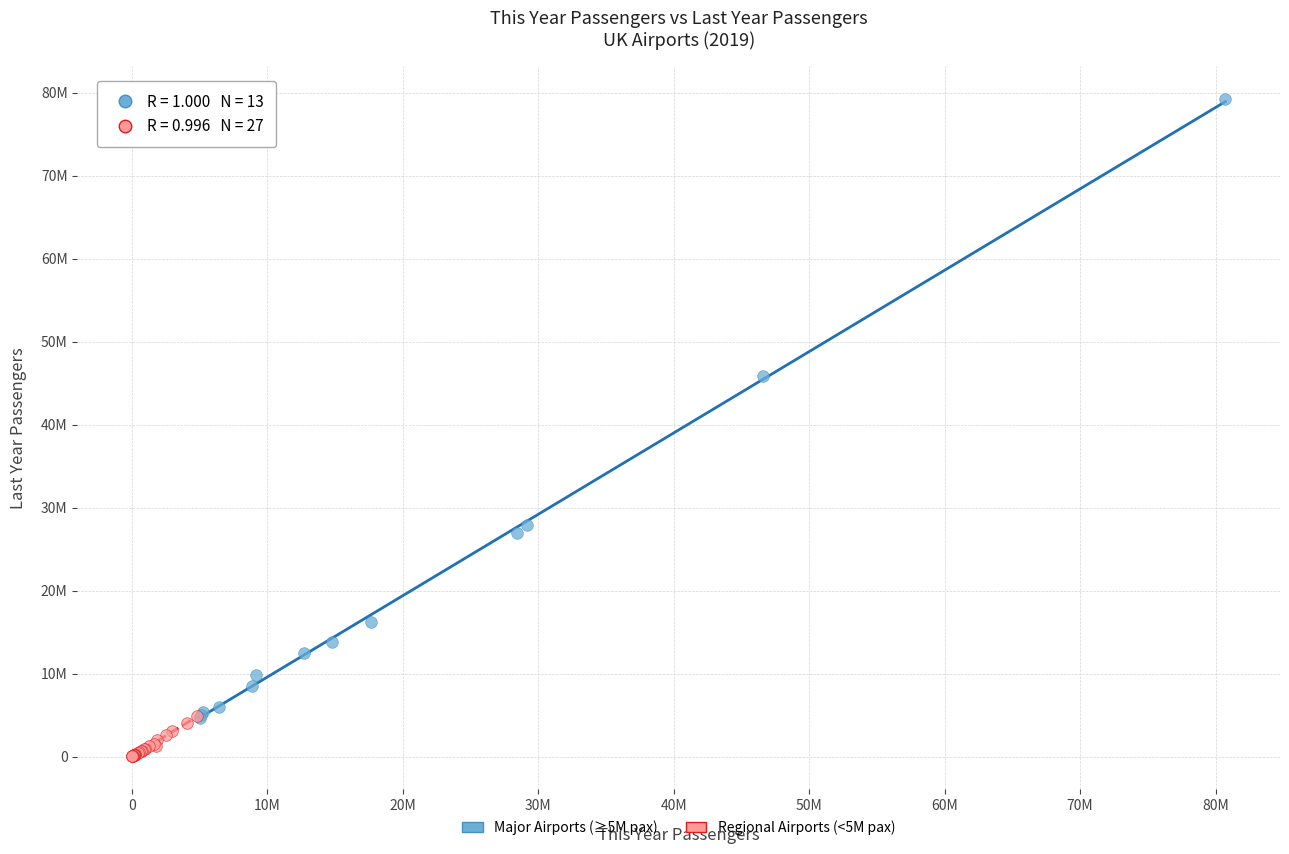

What are all the series names shown in the legend?

Major Airports (≥5M pax), Regional Airports (<5M pax)